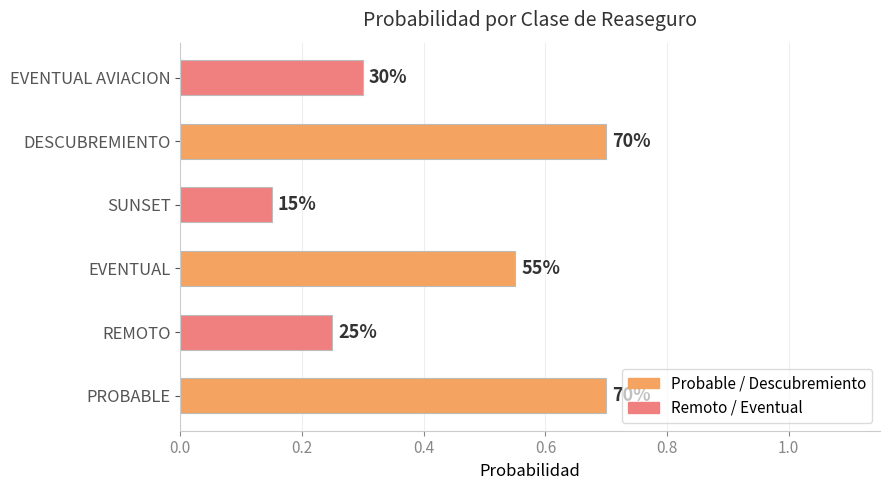

What is the sum of all values?

2.6